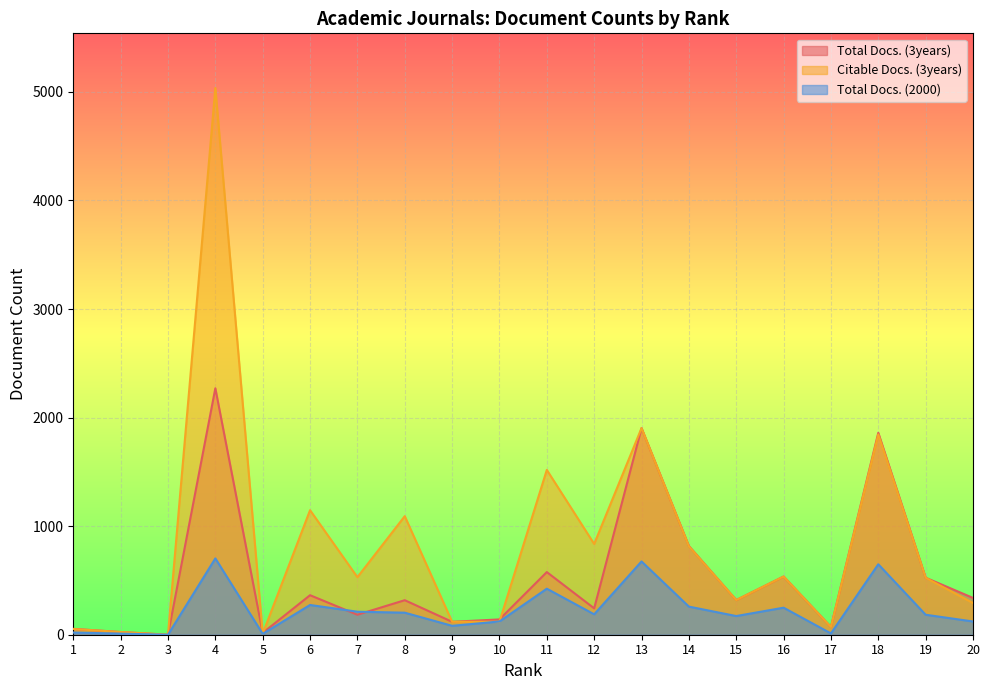

What is the greatest value displayed?

5036